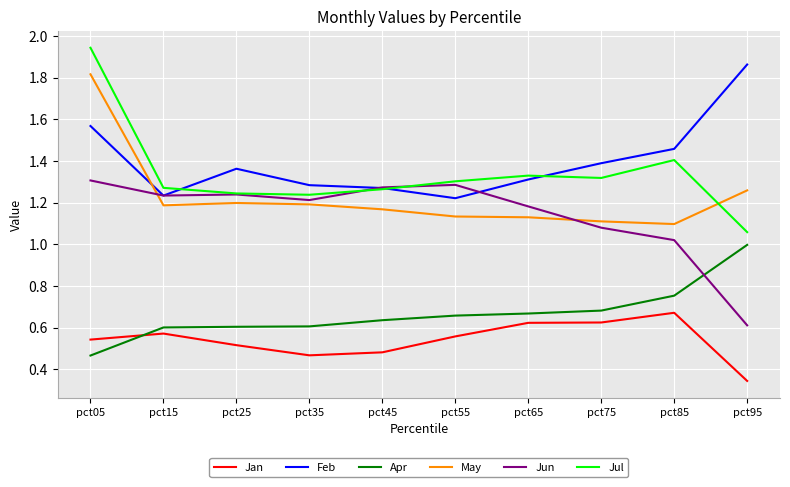

List the series in order of their peak value, lowest first.

Jan, Apr, Jun, May, Feb, Jul